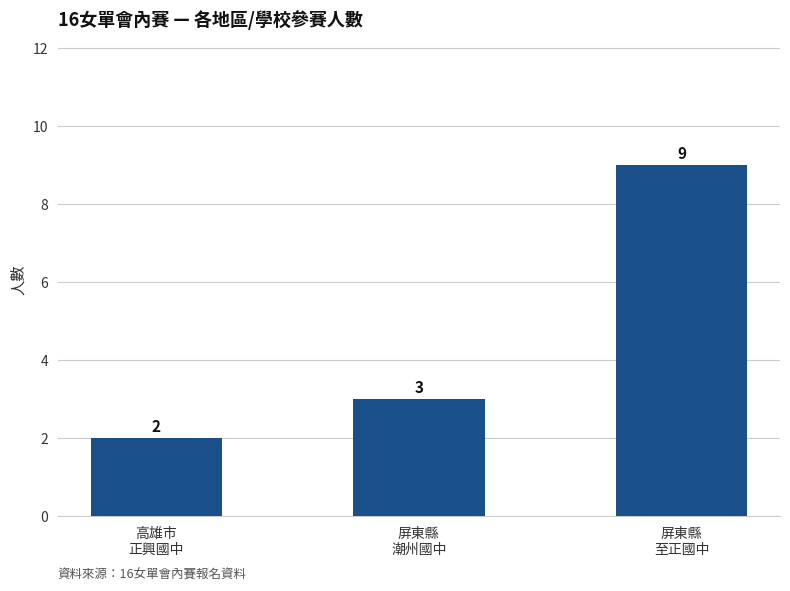

What is the value of the 2nd bar from the left?

3